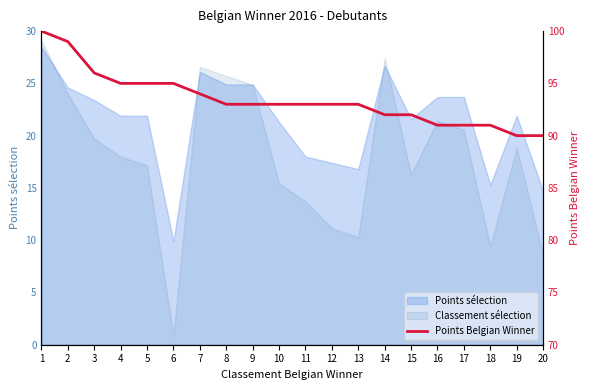

How many lines are shown in the chart?

1